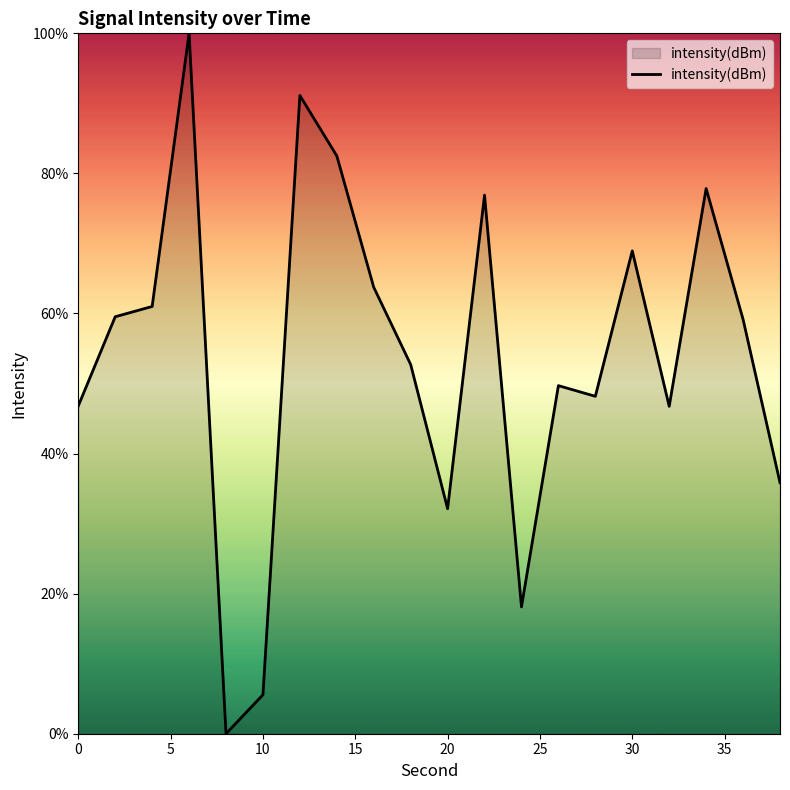

What is the greatest value displayed?

100.0